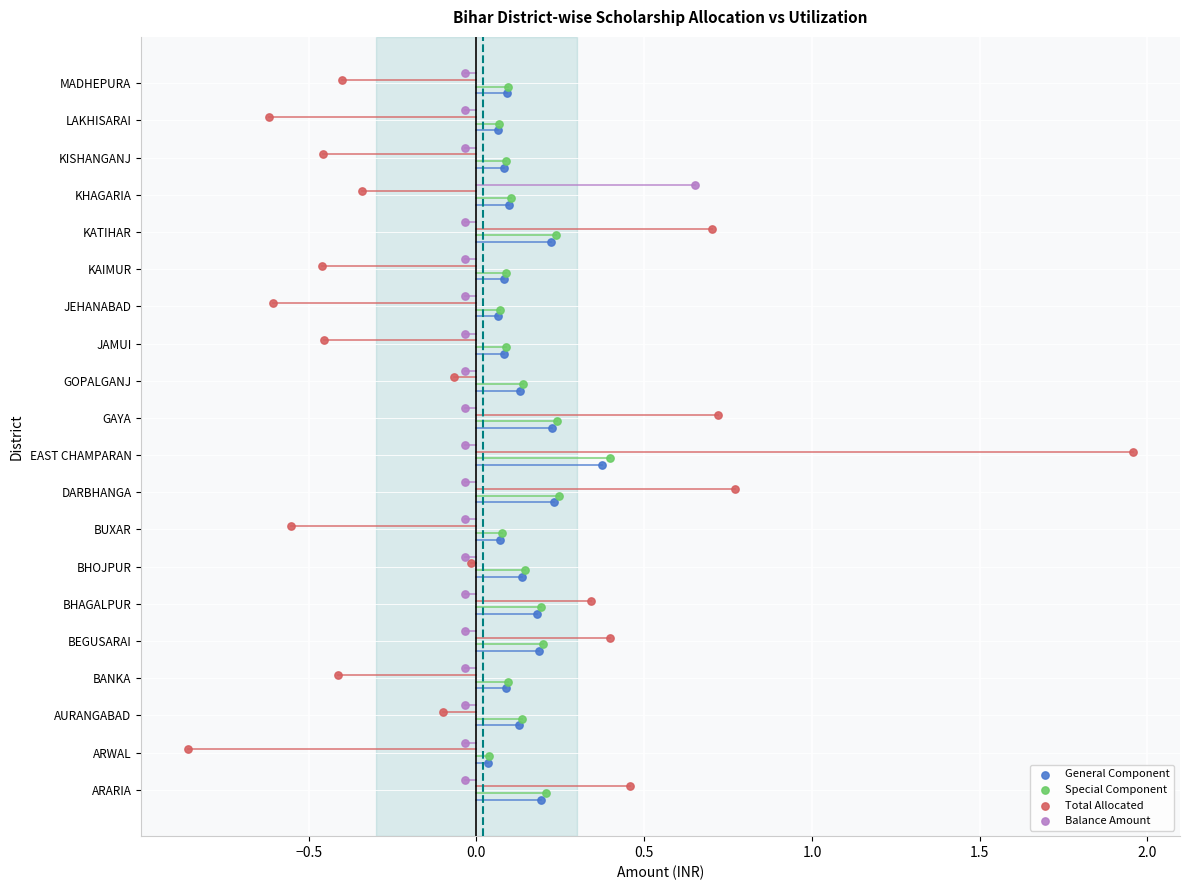

Which series contains the lowest Y value?

General Component